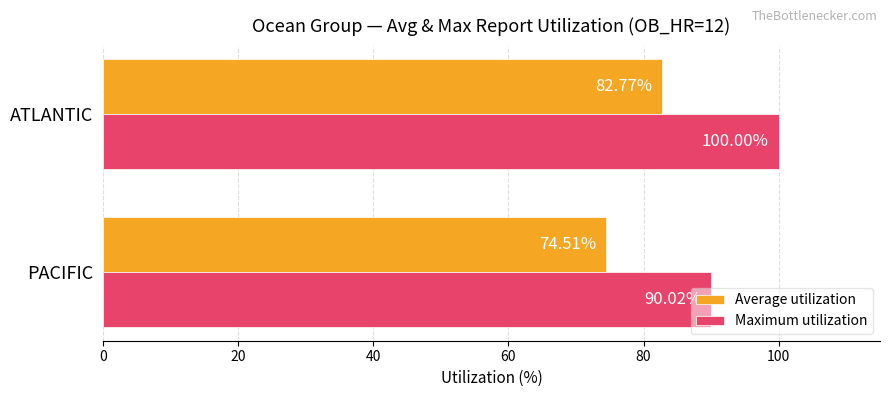

Which series has the widest spread of values?

Maximum utilization